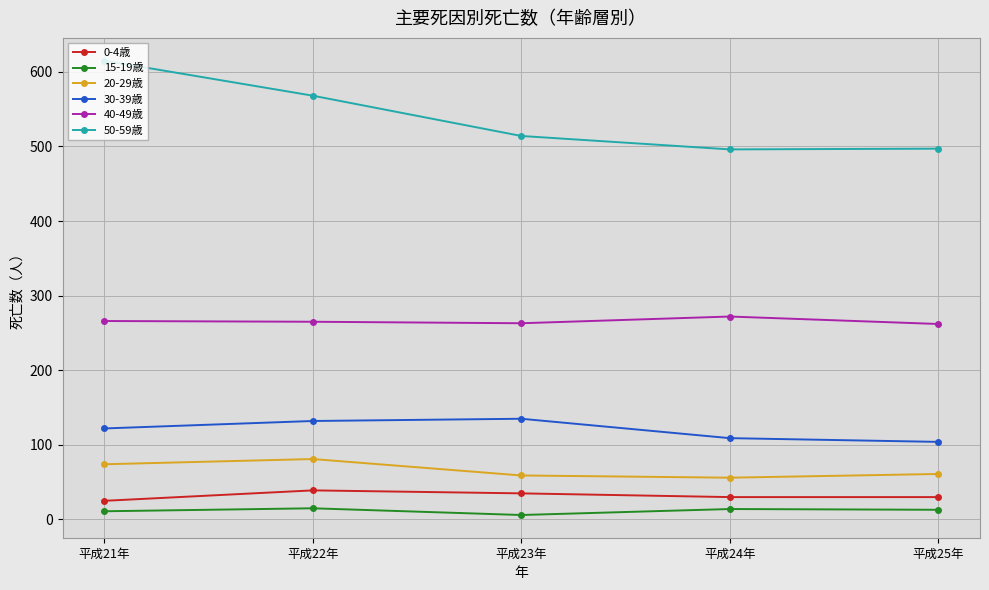

True or false: 20-29歳 and 50-59歳 intersect in this chart.

False